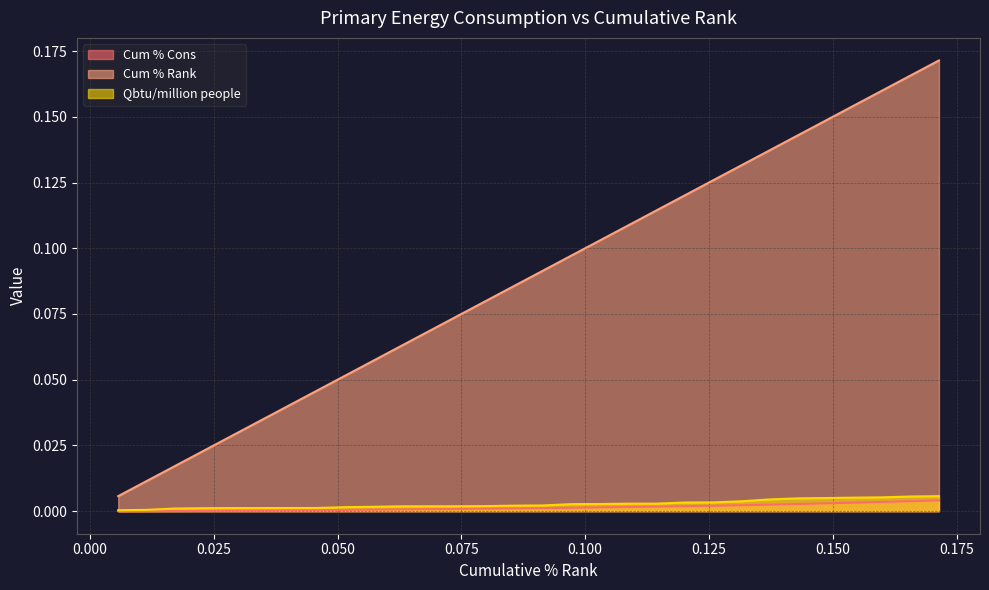

How many distinct data groups are displayed?

3